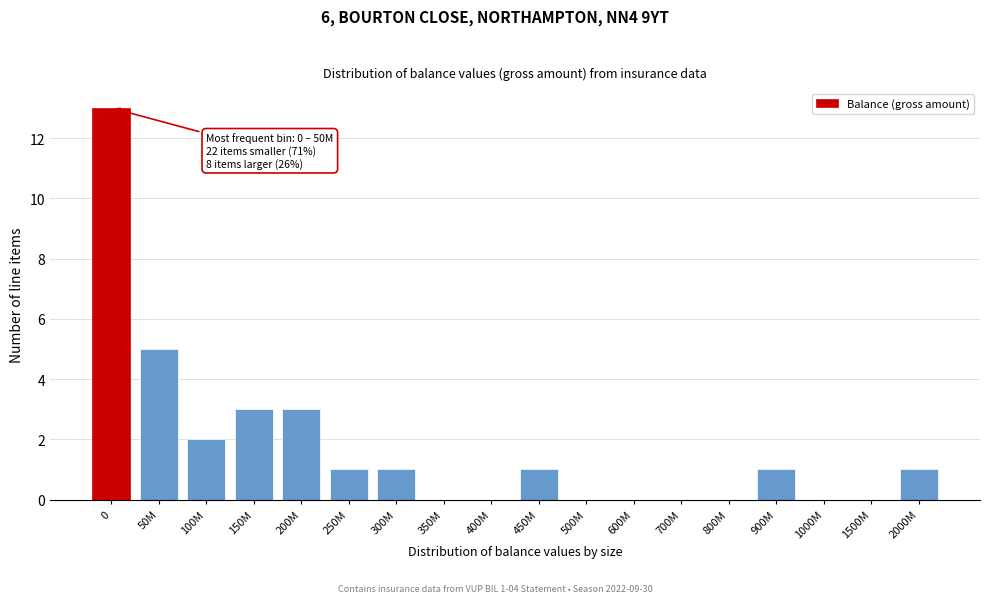

Reading left to right, list all the values displayed in this chart.

0=13	50M=5	100M=2	150M=3	200M=3	250M=1	300M=1	350M=0	400M=0	450M=1	500M=0	600M=0	700M=0	800M=0	900M=1	1000M=0	1500M=0	2000M=1